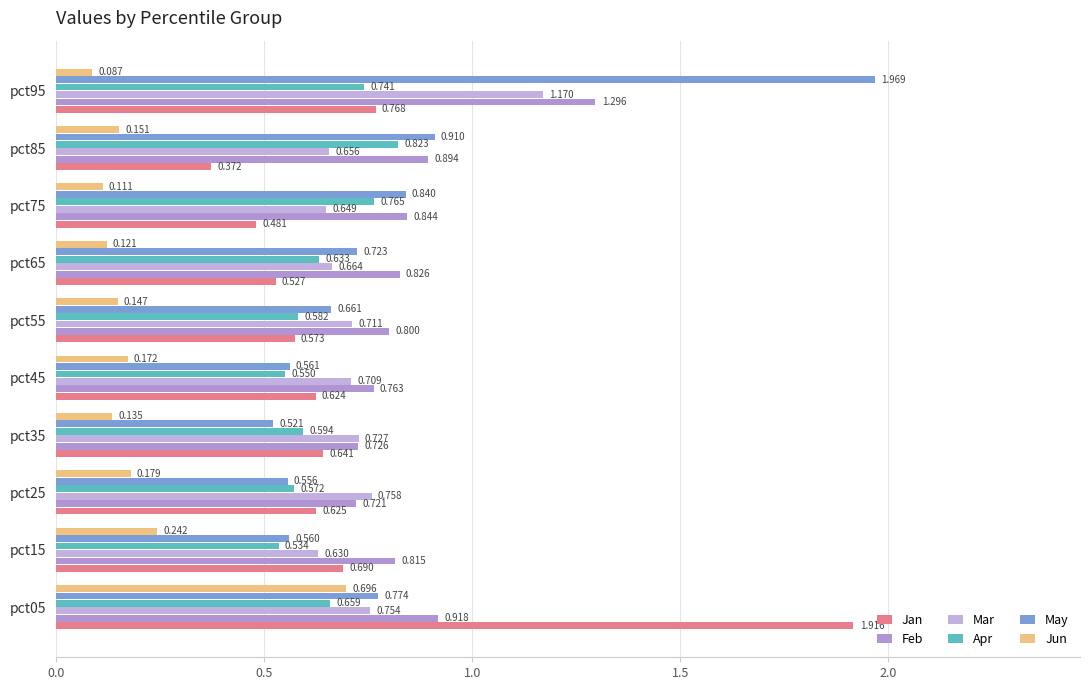

Which category has the lowest value across all series?

pct95